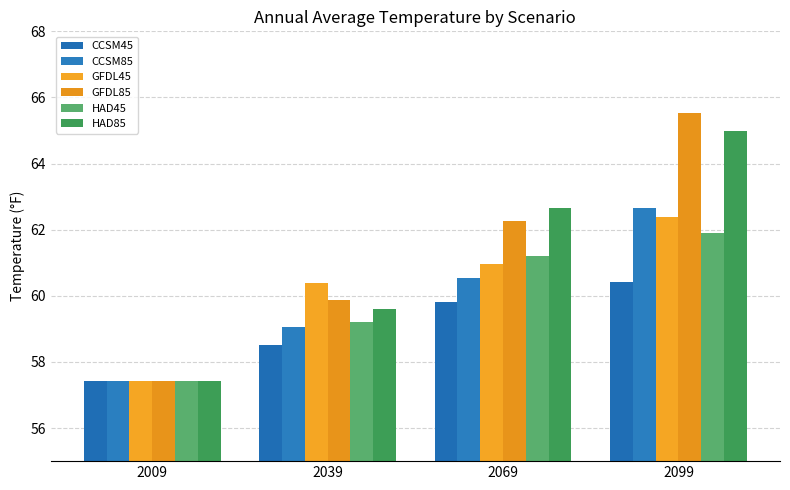

List the labels in order of GFDL85 value, smallest first.

2009, 2039, 2069, 2099